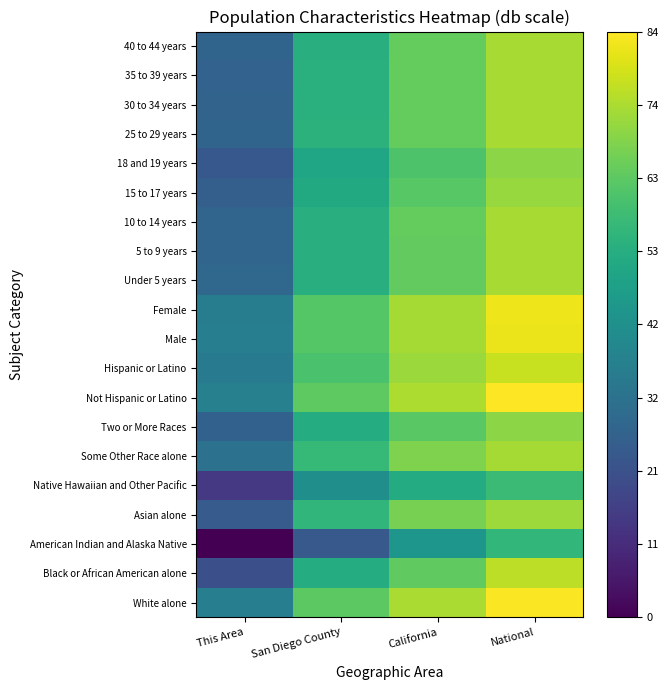

What is the greatest value displayed?

84.1